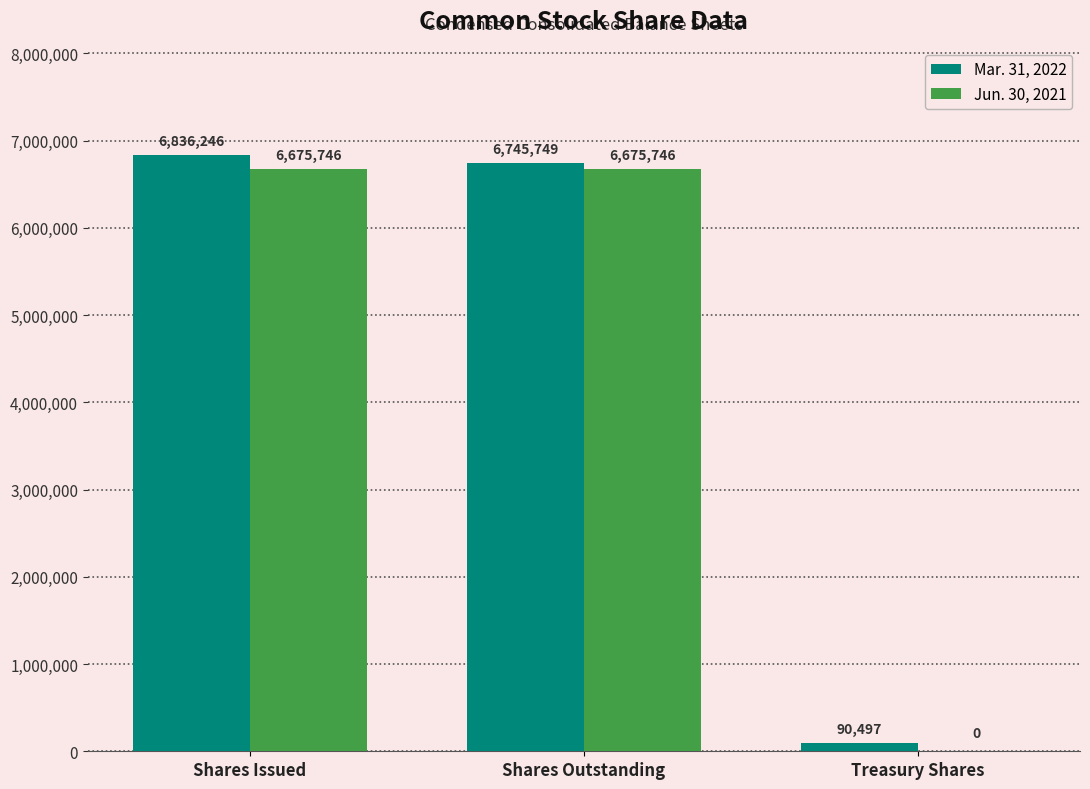

Between Shares Issued and Shares Outstanding, which series saw the biggest shift?

Mar. 31, 2022